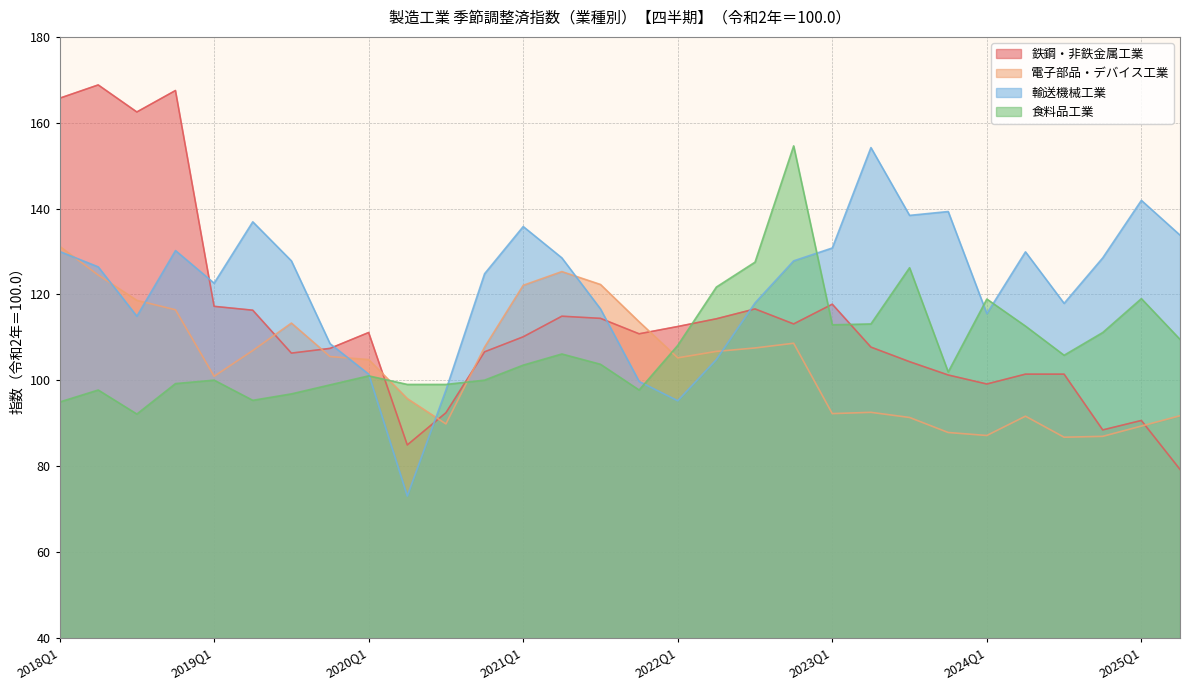

Between 2023Q3 and 2025Q2, which series saw the biggest shift?

鉄鋼・非鉄金属工業